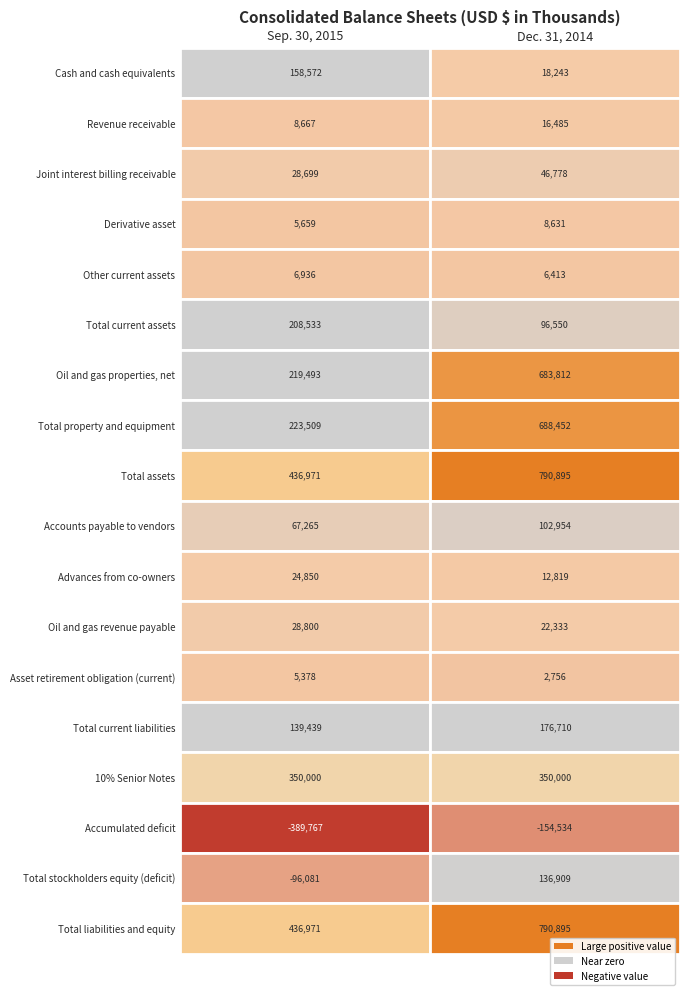

How many data points in Advances from co-owners are less than 24850?

1